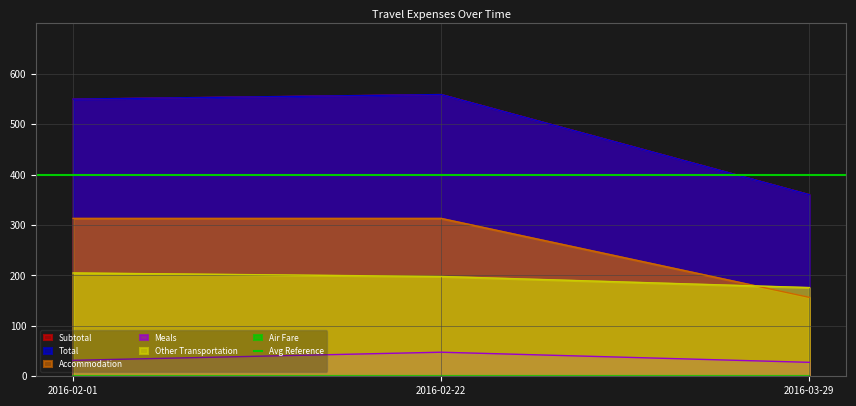

Does the chart display data point markers on the line(s)?

No